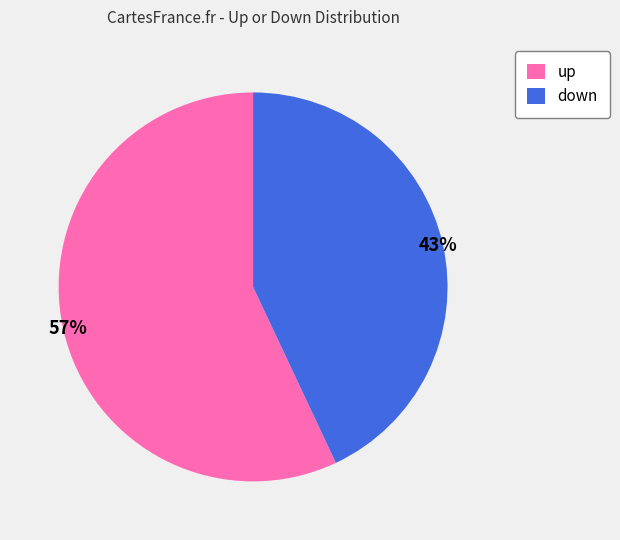

To the nearest percent, what percentage of the pie is up?

57%